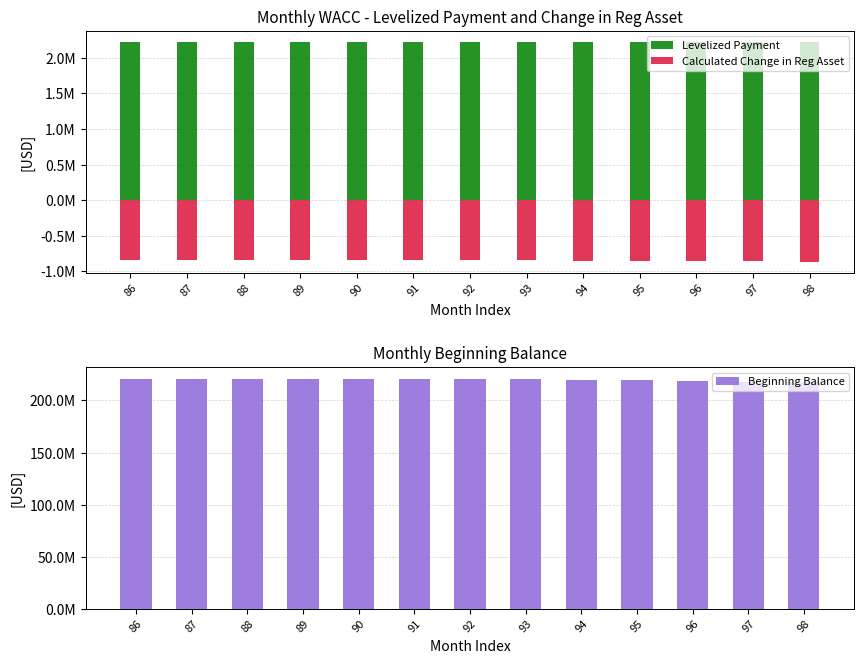

What is the sum of the Beginning Balance values at 89 and 93?

441446543.0